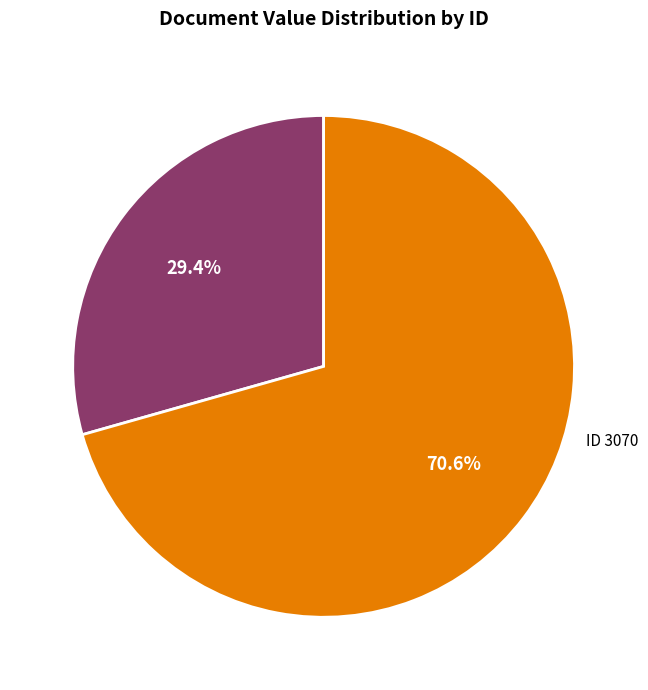

Which slice is the smallest?

ID 3108